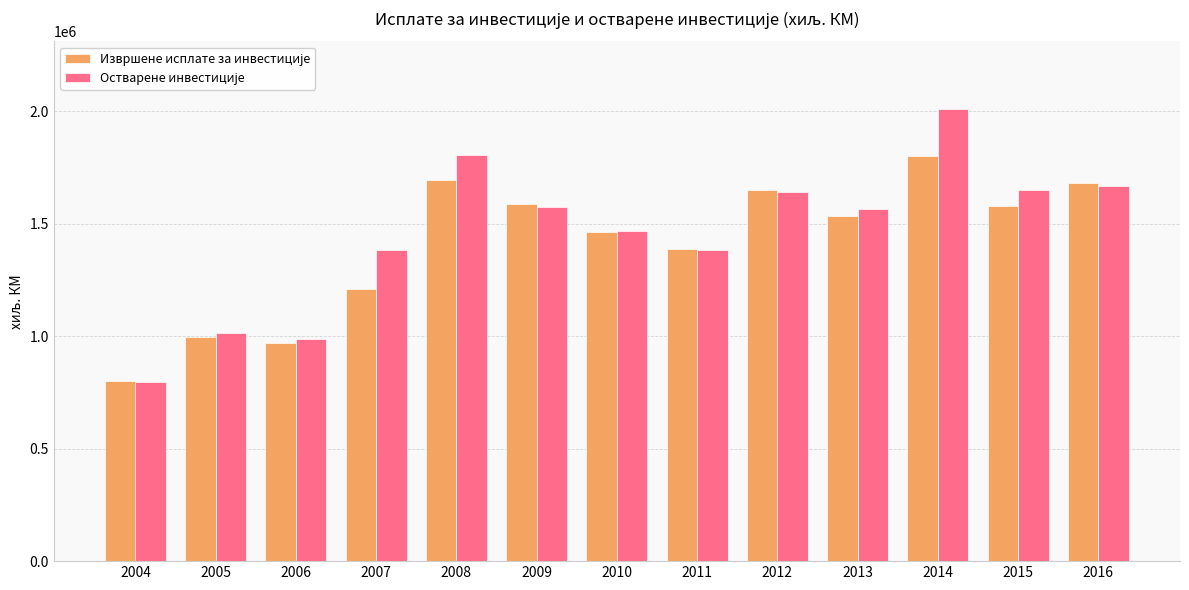

What is the smallest value displayed?

797630